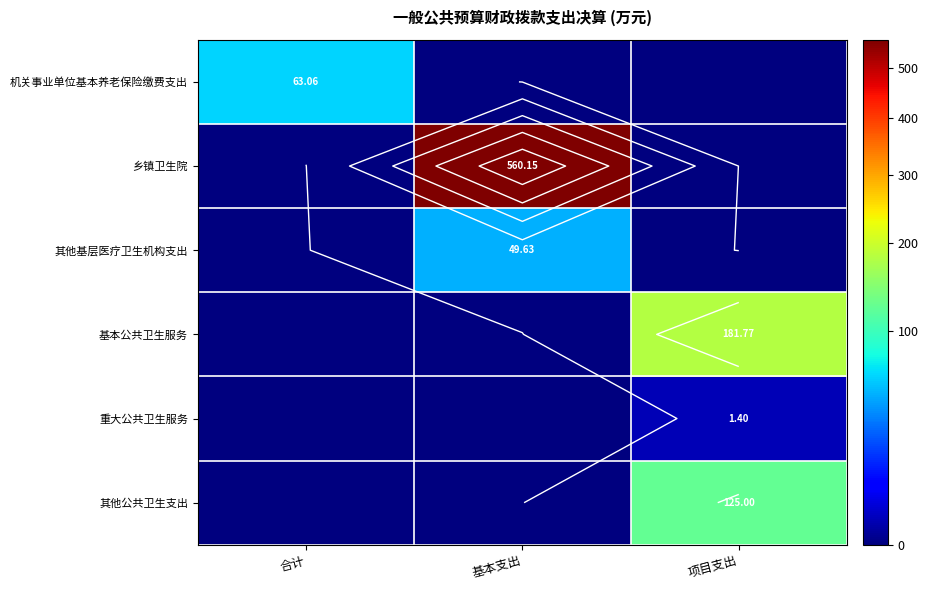

Which label corresponds to the smallest value in the chart?

基本支出